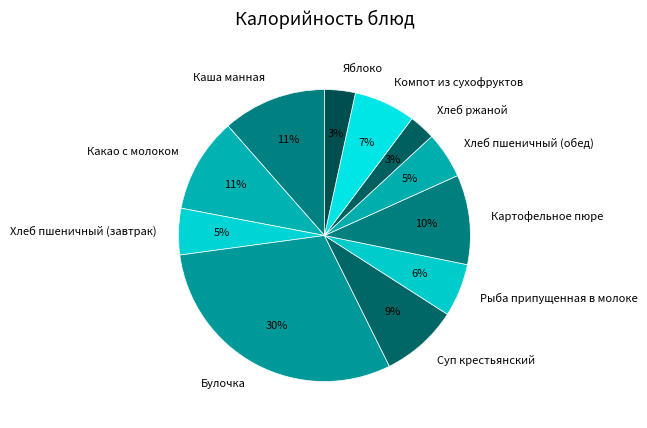

How many segments does this pie chart have?

11